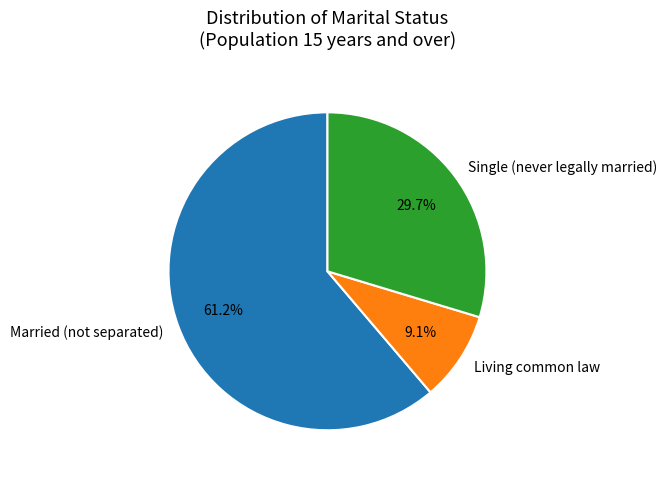

Does Living common law represent more than half of the total?

No